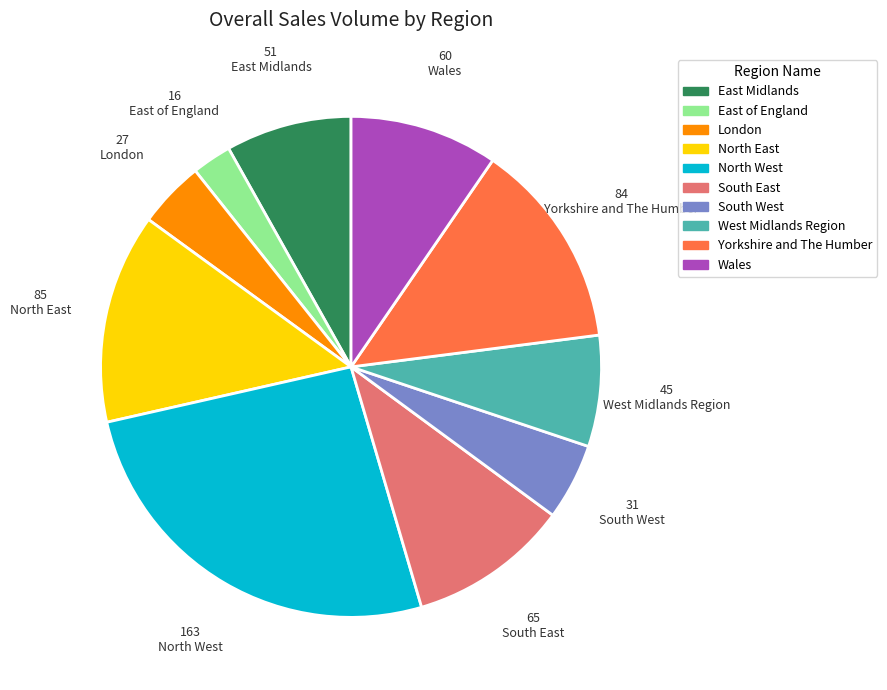

How many slices are in this pie chart?

10